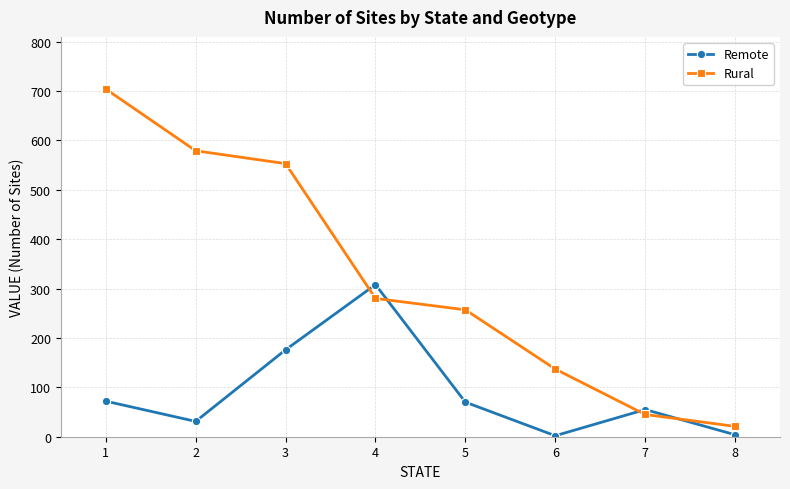

What is the greatest value displayed?

704